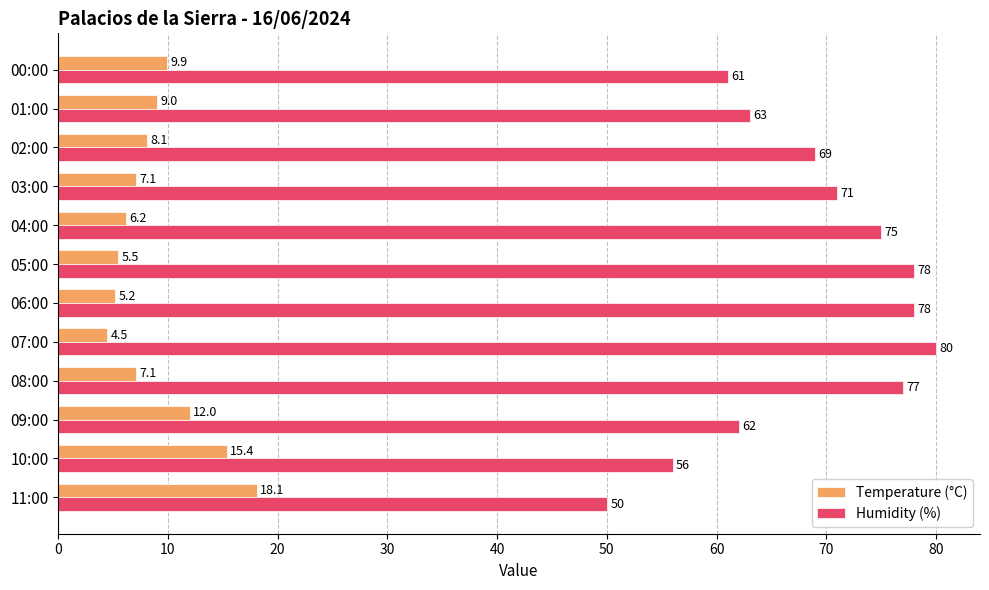

How many series are shown in this chart?

2